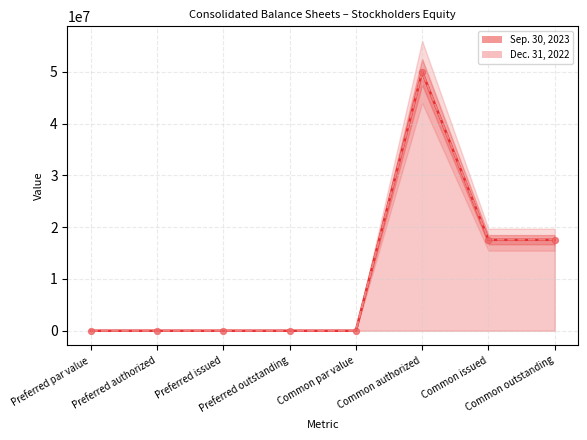

Which series contains the lowest Y value?

Sep. 30, 2023